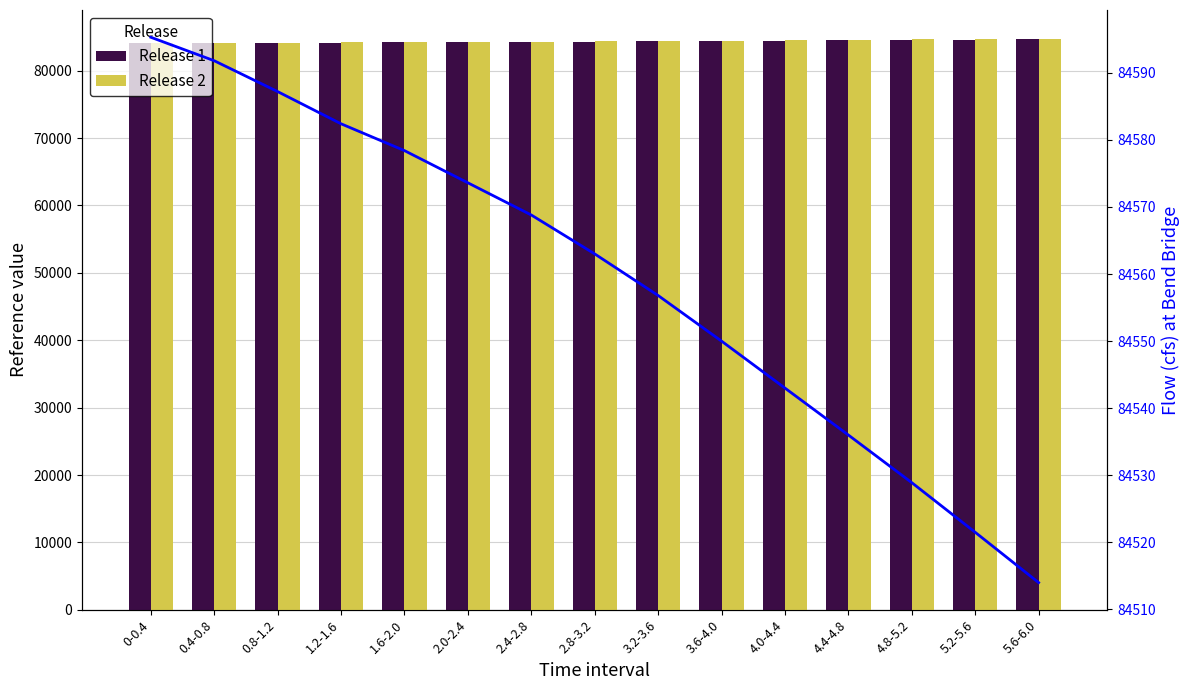

What is the highest value of the Flow (cfs) at Bend Bridge series?

84595.3